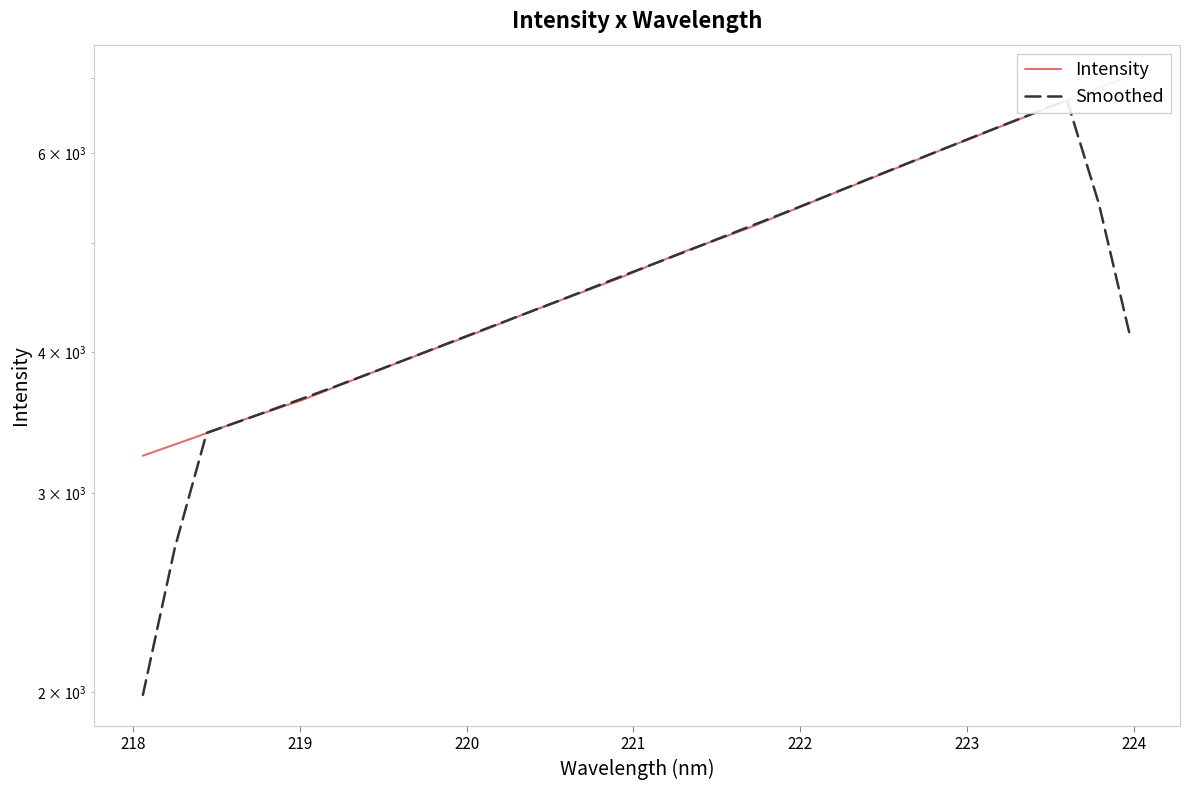

What is the difference between the second highest and second lowest values in the Smoothed series?

3833.9